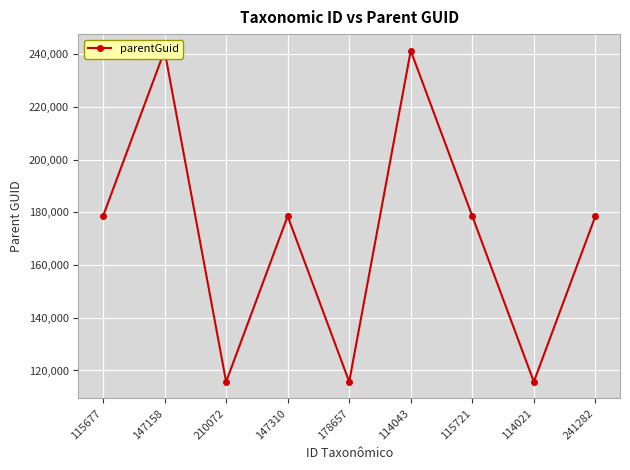

What position from the right is 210072?

7